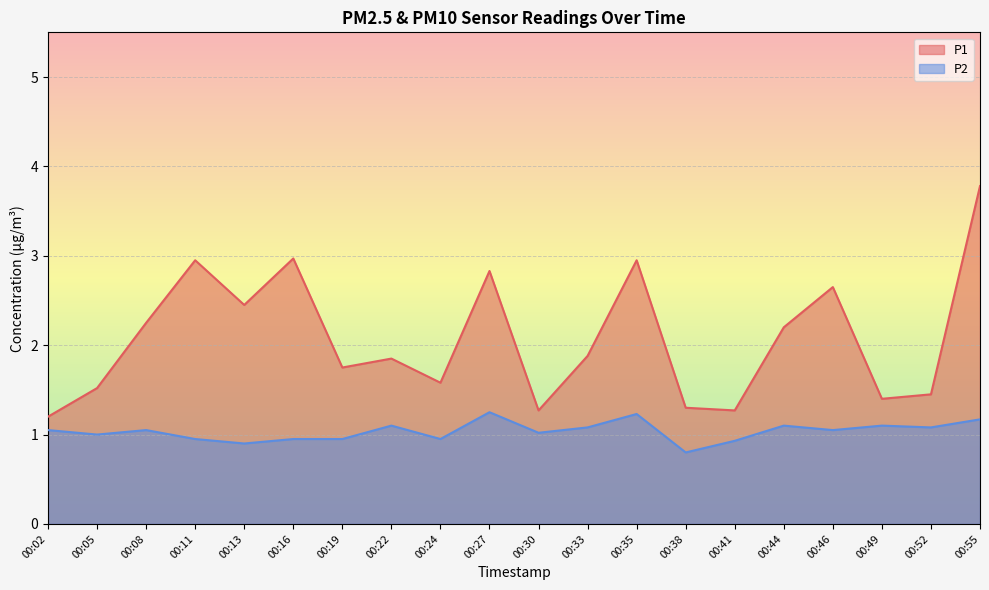

List the series in order of their peak value, highest first.

P1, P2